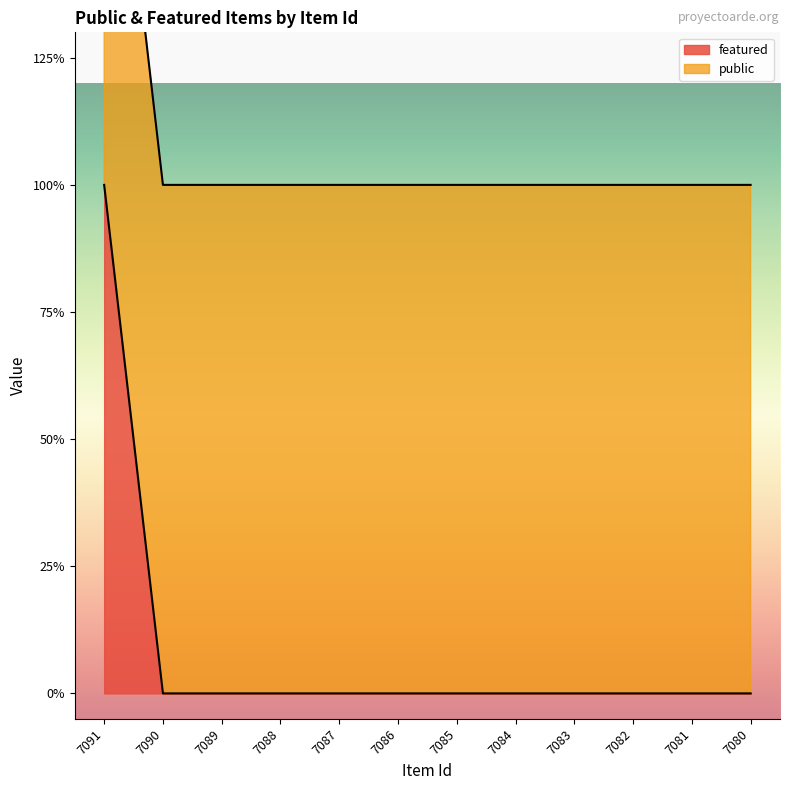

Count the values in the range 1 to 2.

12